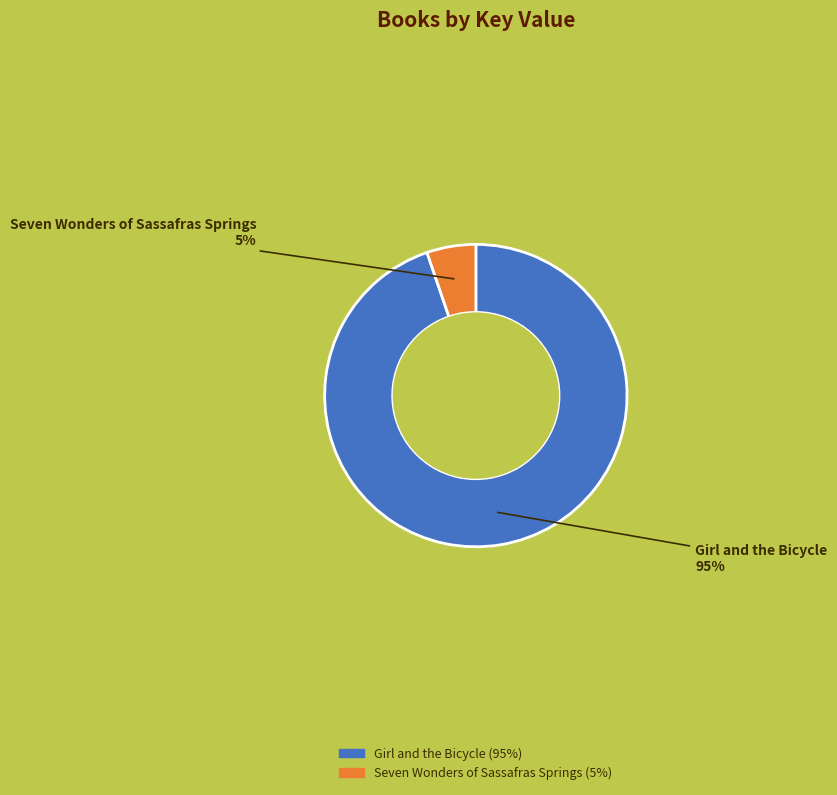

Combined, do Girl and the Bicycle and Seven Wonders of Sassafras Springs account for over 50%?

Yes